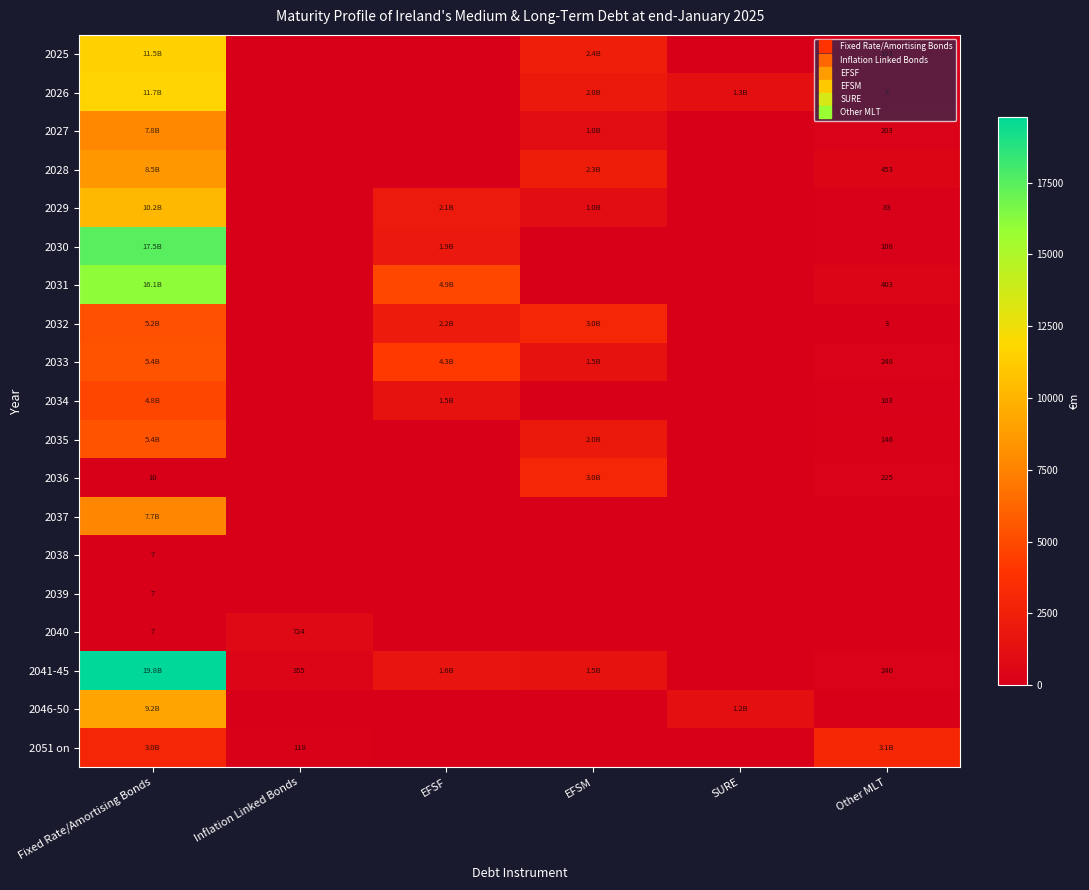

At which category does the chart reach its peak across all series?

Fixed Rate/Amortising Bonds